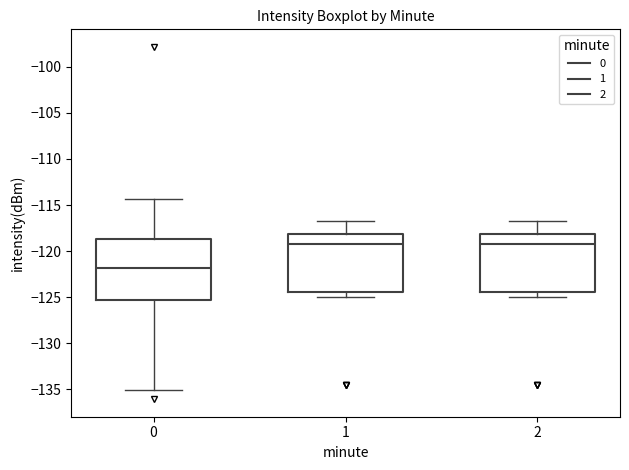

Reading left to right, read every box against the y-axis: the position of its median line, the range the box covers, and the ends of its whiskers. The values are not printed on the chart, so give them approximately, as read against the axis.

0: median -122.0, box -125.5 to -118.5, whiskers -135.0 to -114.5
1: median -119.0, box -124.5 to -118.0, whiskers -125.0 to -116.5
2: median -119.0, box -124.5 to -118.0, whiskers -125.0 to -116.5